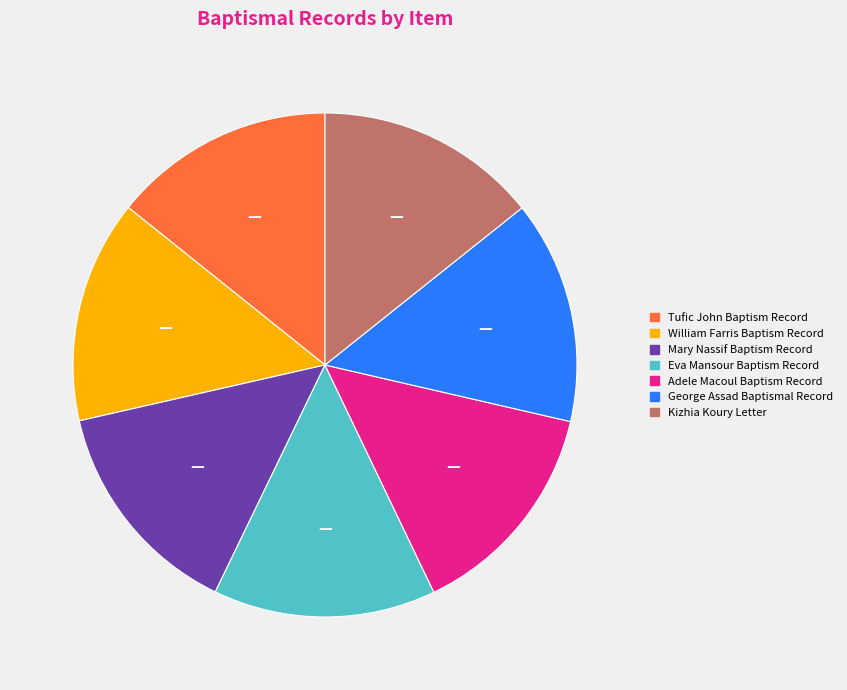

Does any single category account for the majority?

No